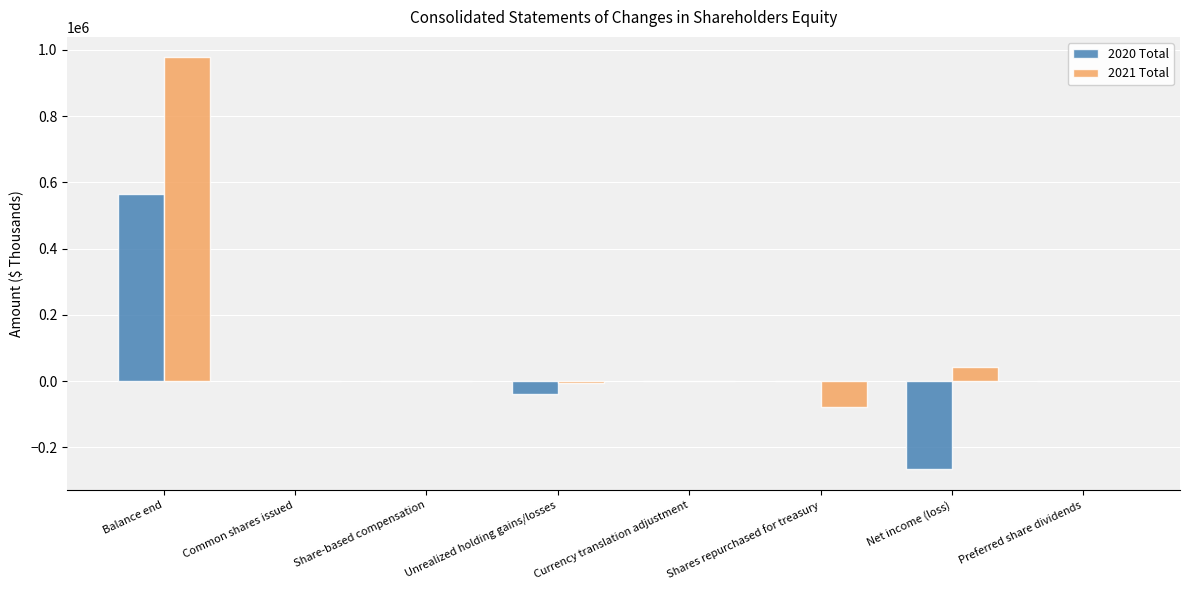

At which category is the sum across all series the highest?

Balance end